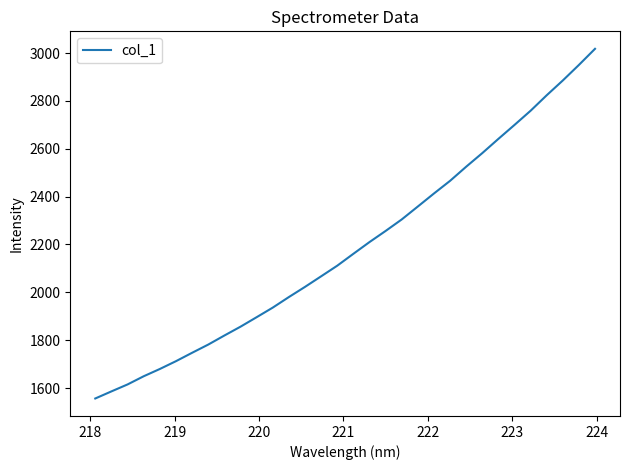

What is the difference between the maximum and minimum values?

1461.6